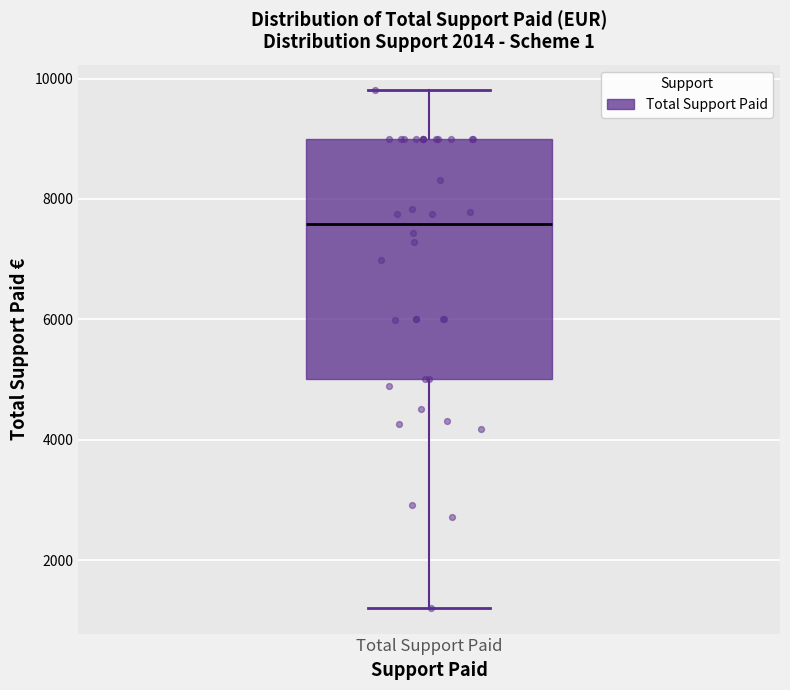

Transcribe this box plot: give where the median line is, the range the box spans, and where the two whiskers end, as read against the y-axis. The values are not printed on the chart, so give them approximately, as read against the axis.

median 7600, box 5000 to 9000, whiskers 1200 to 9800